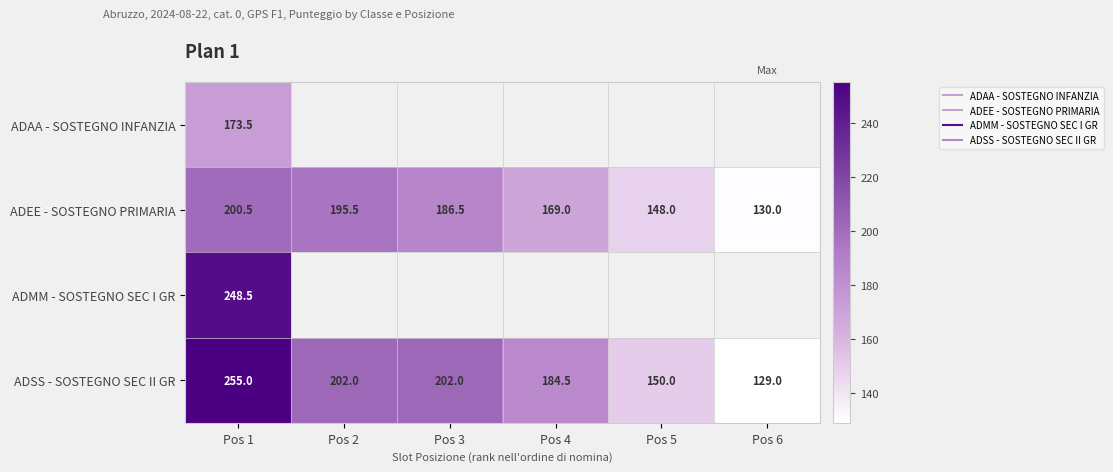

Count the number of data series in this chart.

4